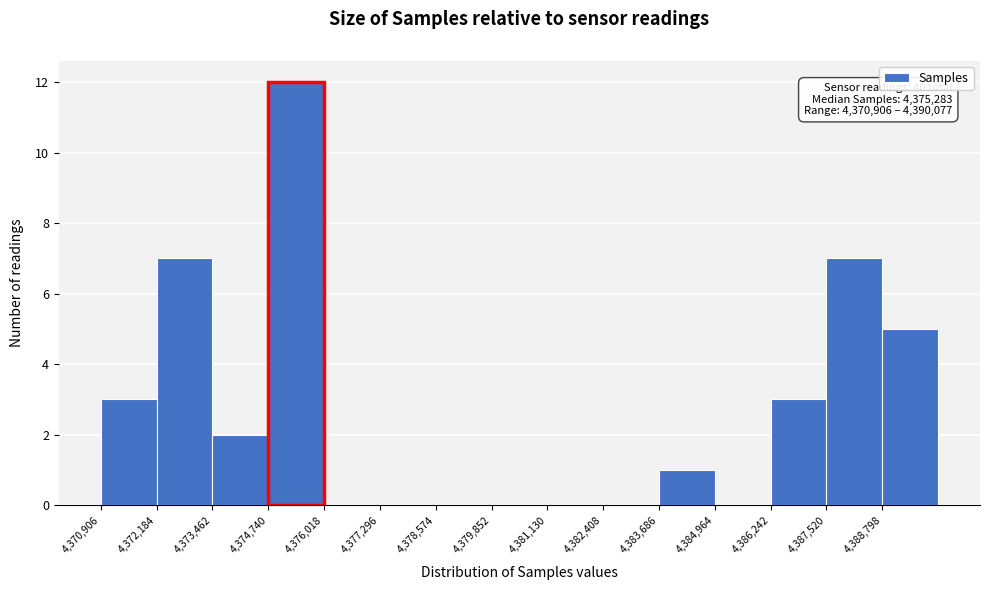

Over which range of the x-axis is the bar tallest?

4374800 to 4376000